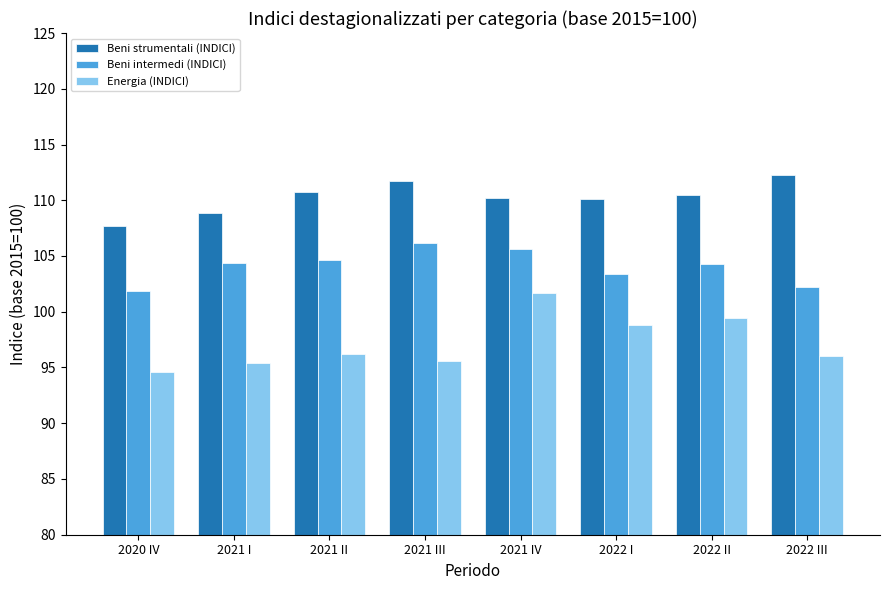

Count the number of categories in the chart.

8